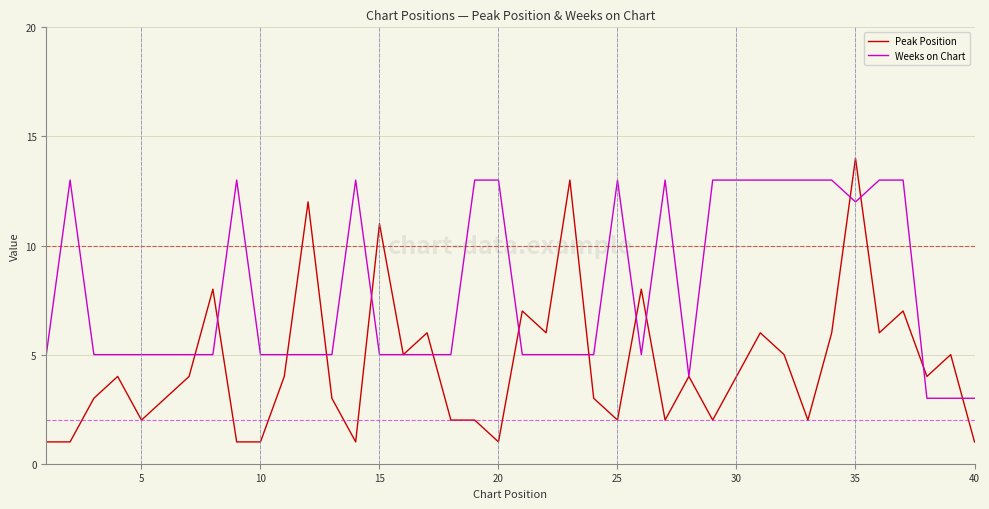

Which series has the widest spread of values?

Peak Position